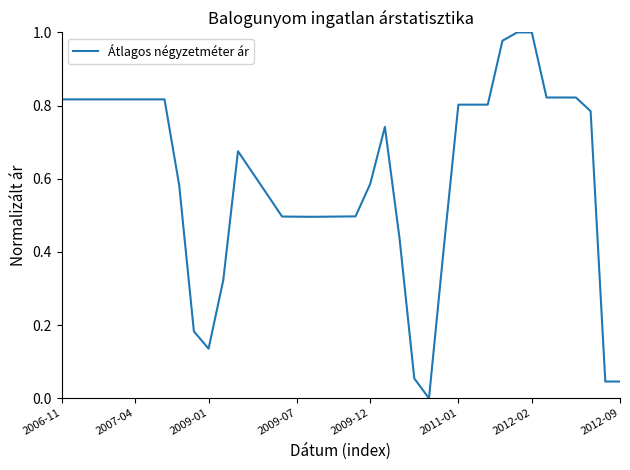

What is the label of the 8th point from the left?

2012-09